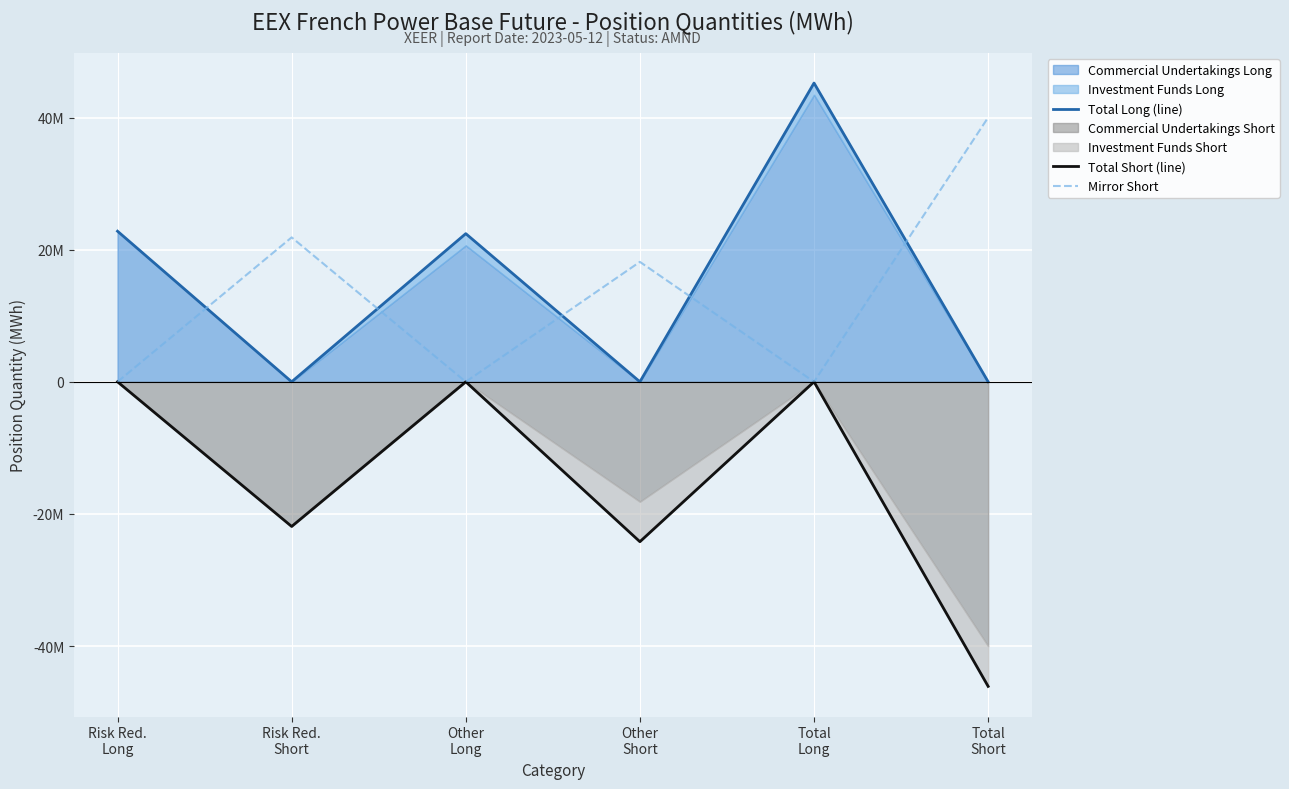

Where is Mirror Short nearest to the value 20007414?

Other
Short